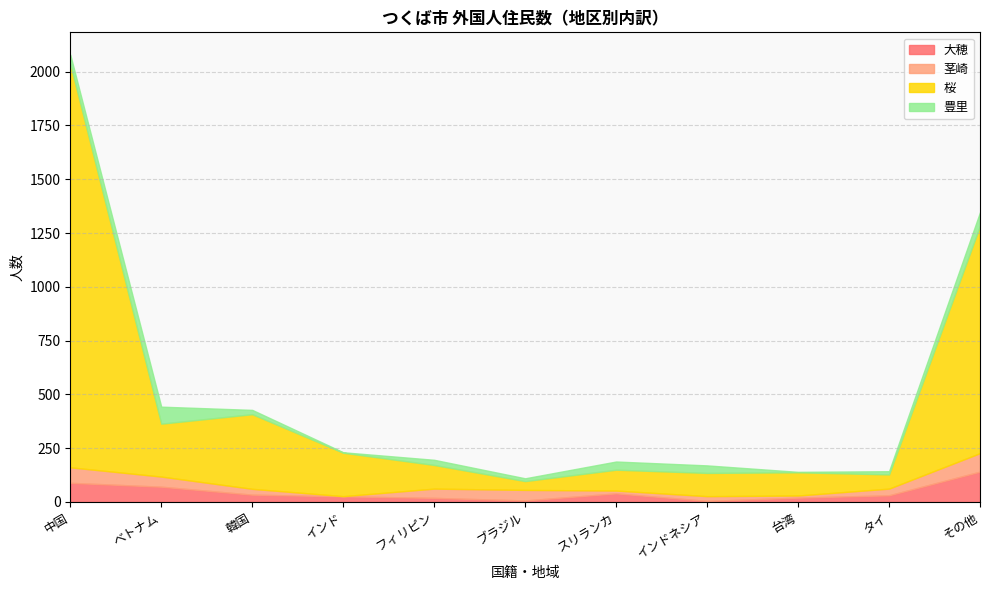

What is the spread (max minus min) of values at スリランカ?

84